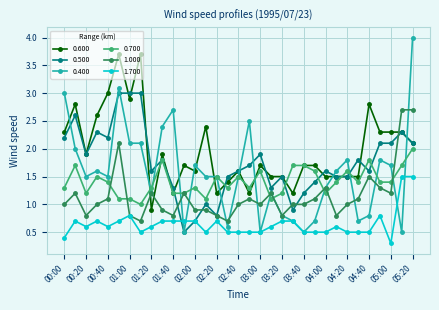

What is the value of the 0.700 point at the 27th from the left?

1.6